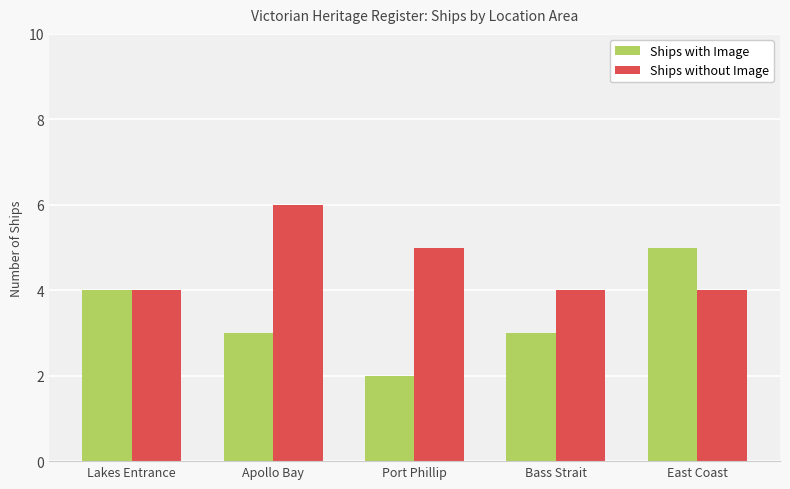

Which category has the lowest value in the Ships with Image series?

Port Phillip